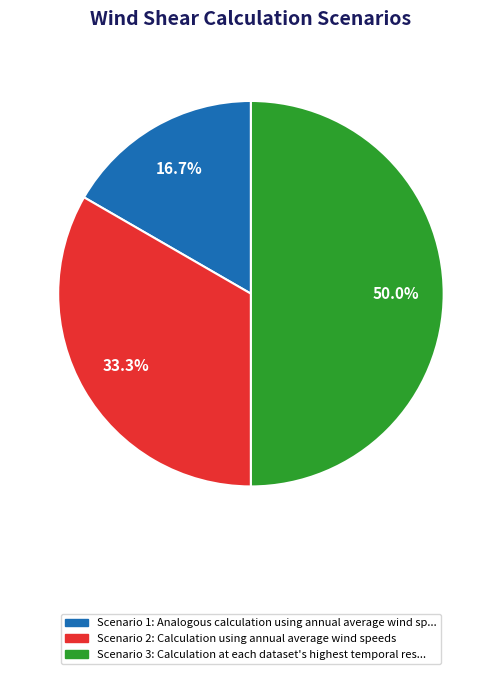

How many slices are in this pie chart?

3